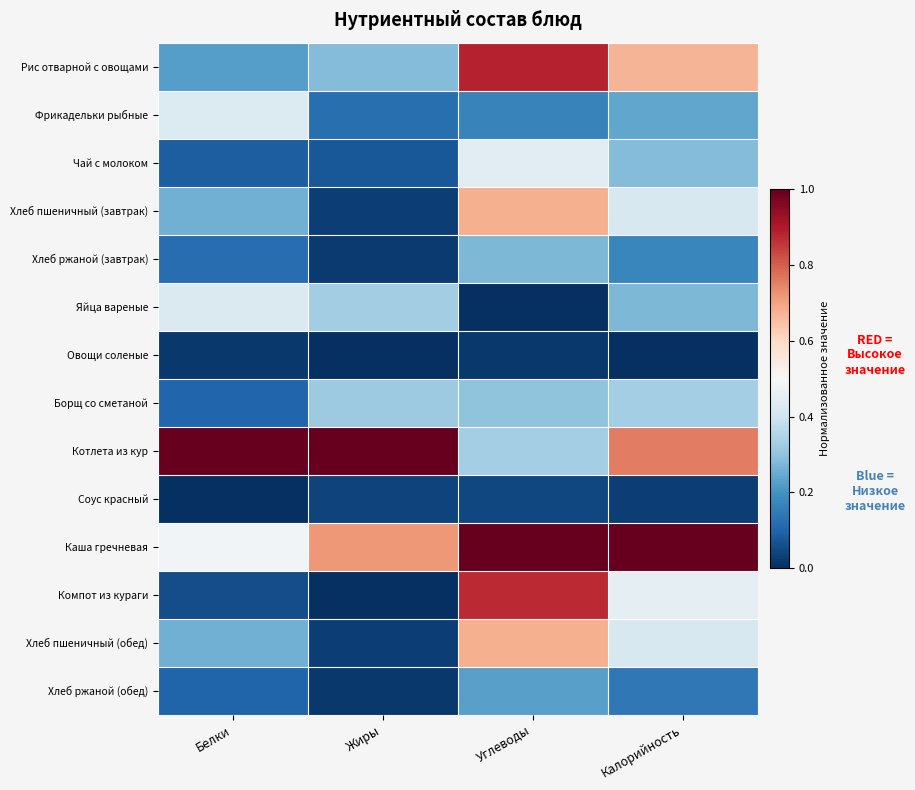

List the series in order of their peak value, lowest first.

Овощи соленые, Соус красный, Хлеб ржаной (обед), Хлеб ржаной (завтрак), Борщ со сметаной, Яйца вареные, Фрикадельки рыбные, Чай с молоком, Хлеб пшеничный (завтрак), Хлеб пшеничный (обед), Компот из кураги, Рис отварной с овощами, Котлета из кур, Каша гречневая